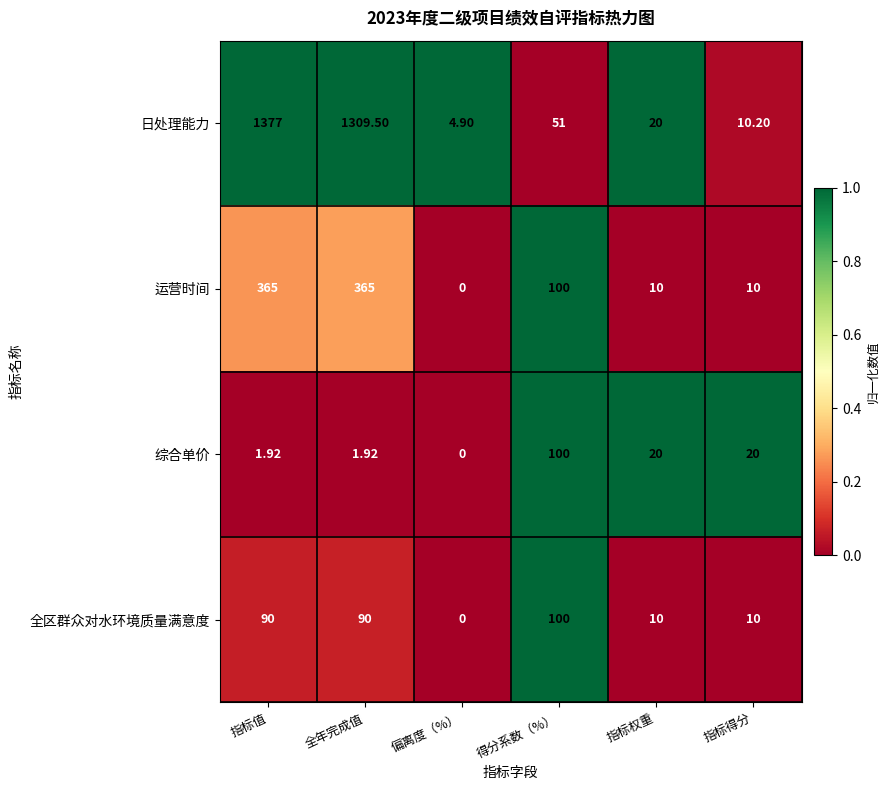

Which series has the widest spread of values?

日处理能力